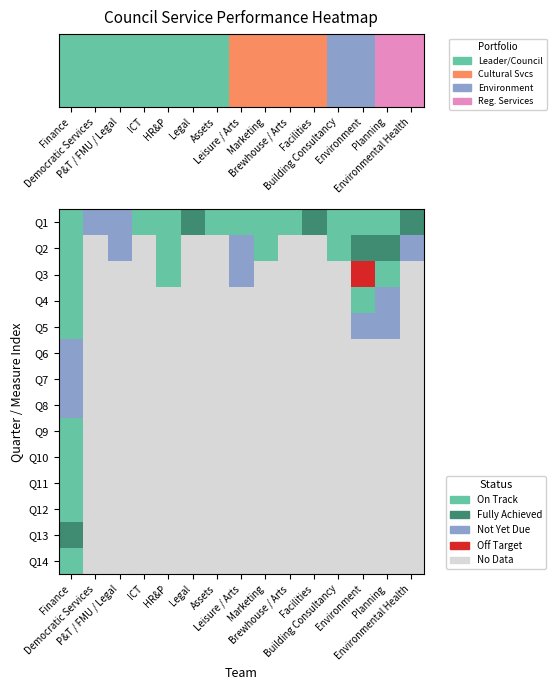

The value of Building Consultancy at 6 is 0. True or false?

True